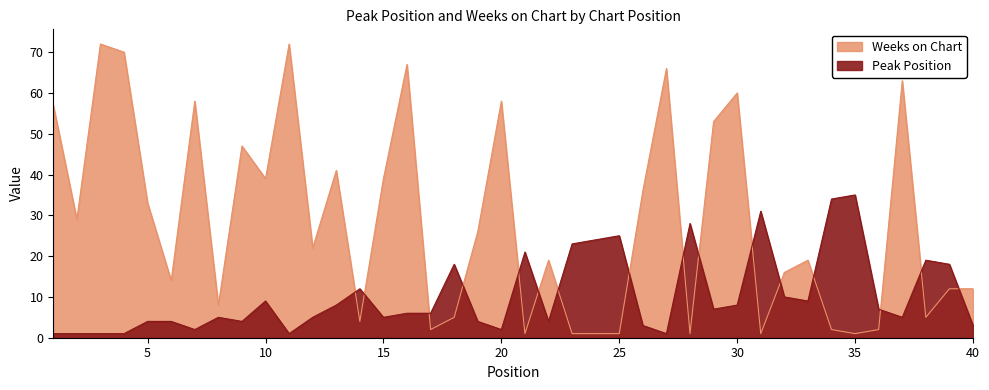

What are all the series names shown in the legend?

Peak Position, Weeks on Chart